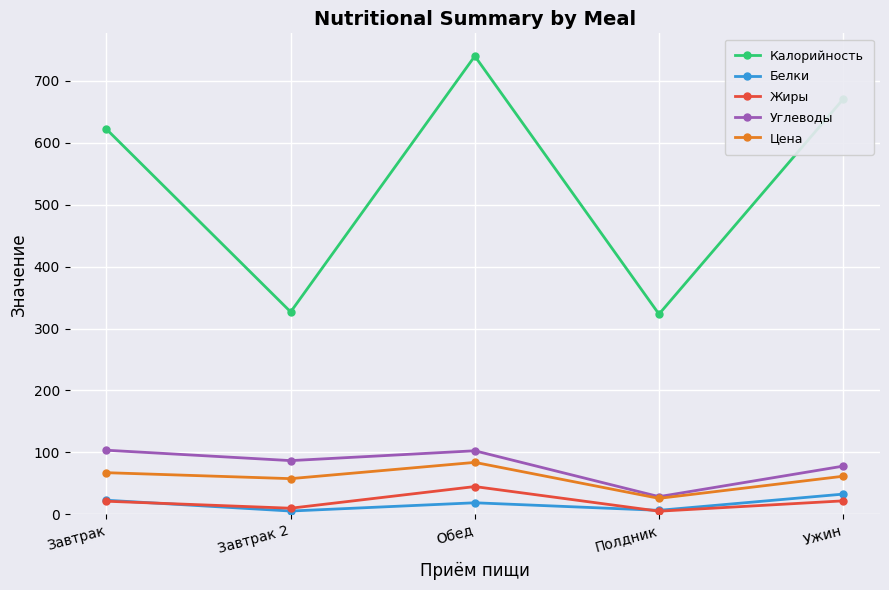

How many values in the Углеводы series exceed 86?

3